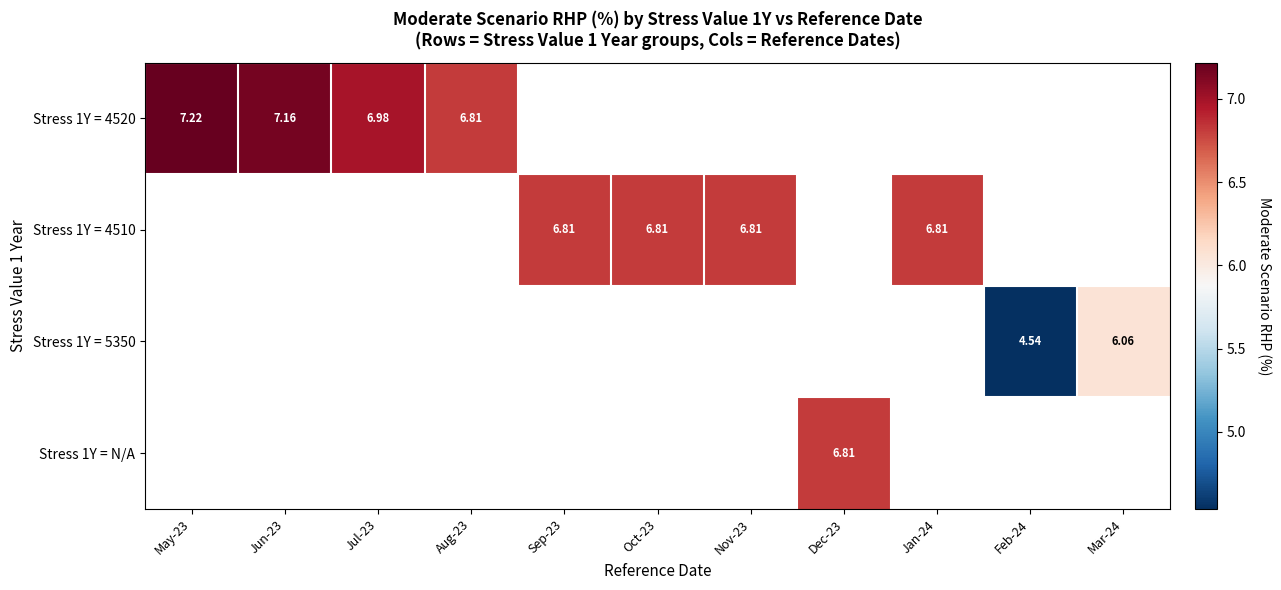

At which category does the chart reach its peak across all series?

May-23